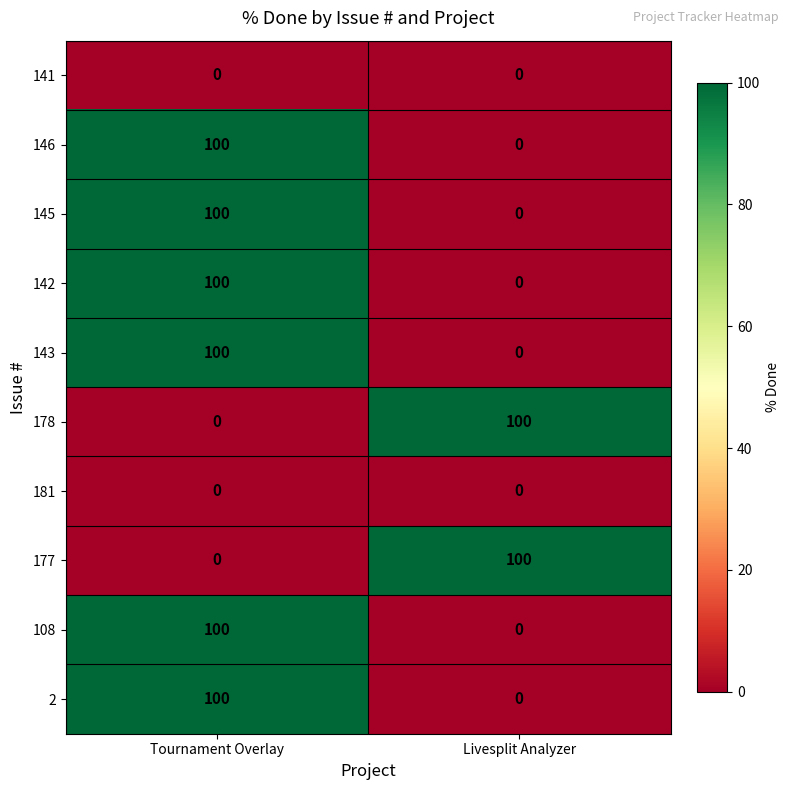

What is the approximate value of 146 at Tournament Overlay?

100